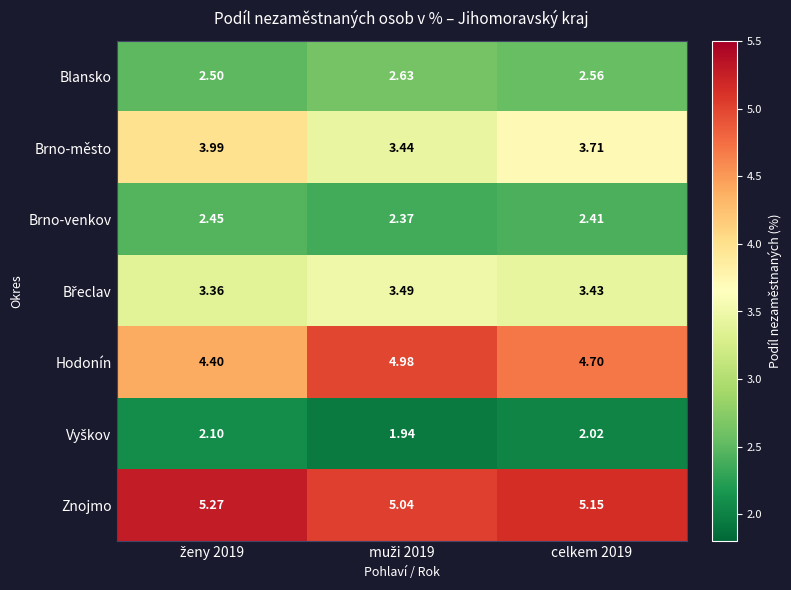

Which series has the largest total across all categories?

Znojmo